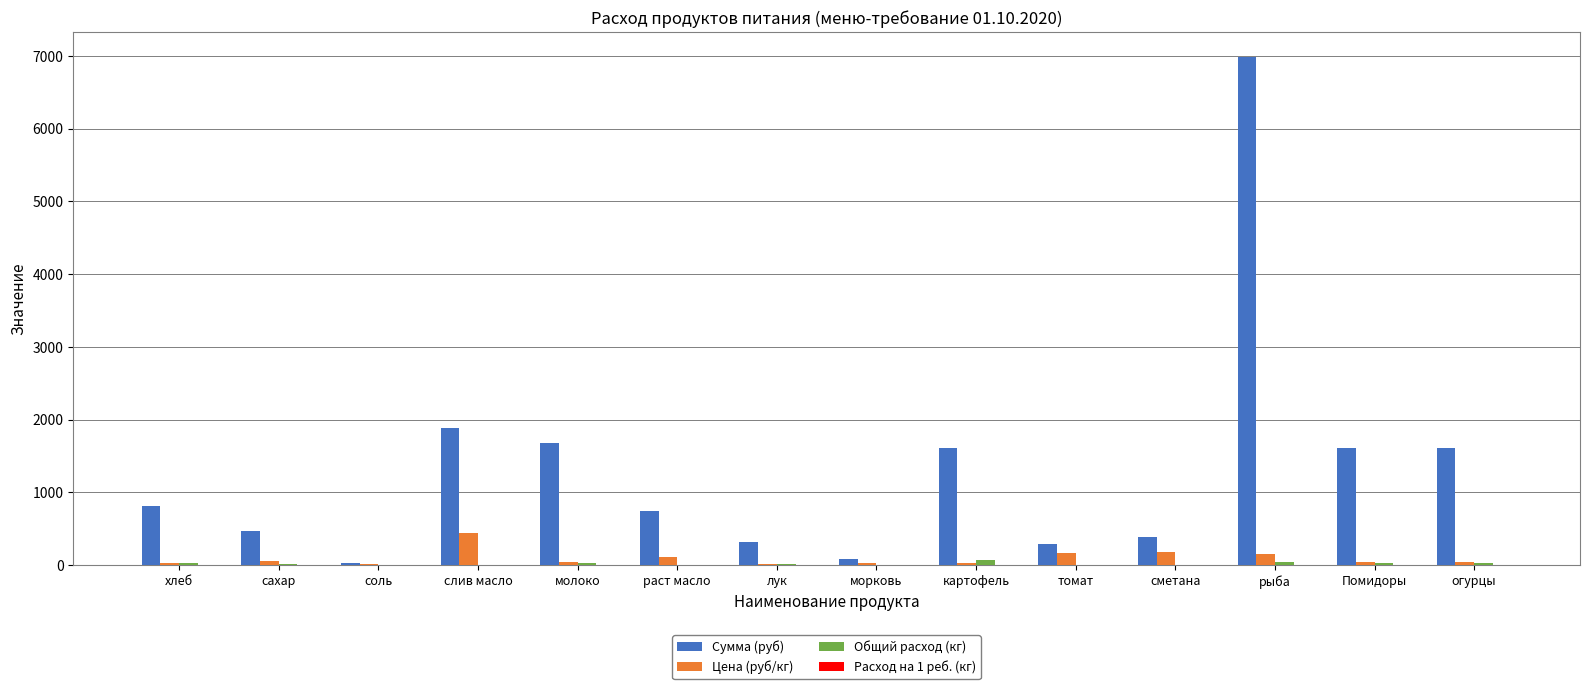

At which category does the chart reach its peak across all series?

рыба